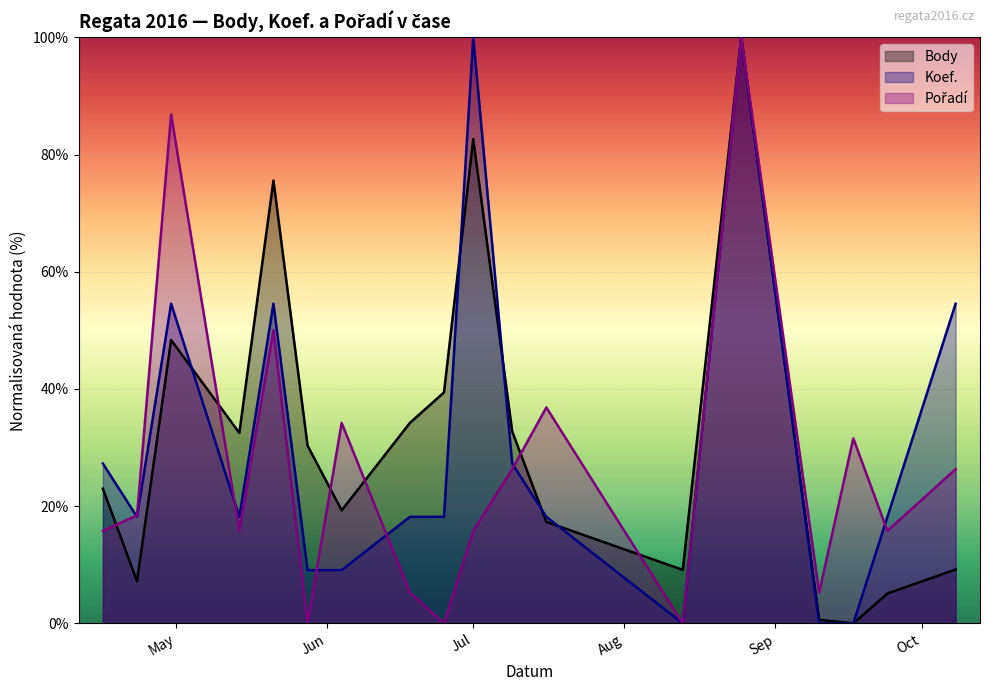

What is the sum of all Body values?

566.6